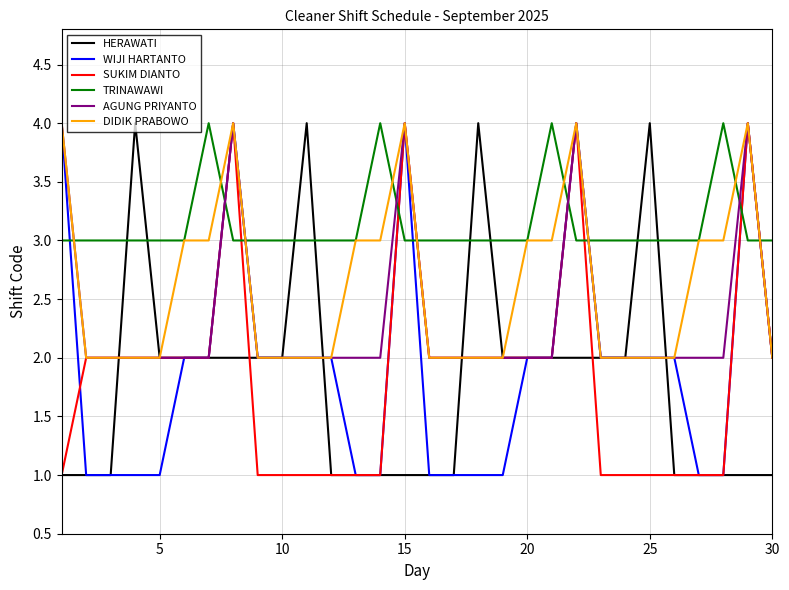

Which series has the largest total across all categories?

TRINAWAWI